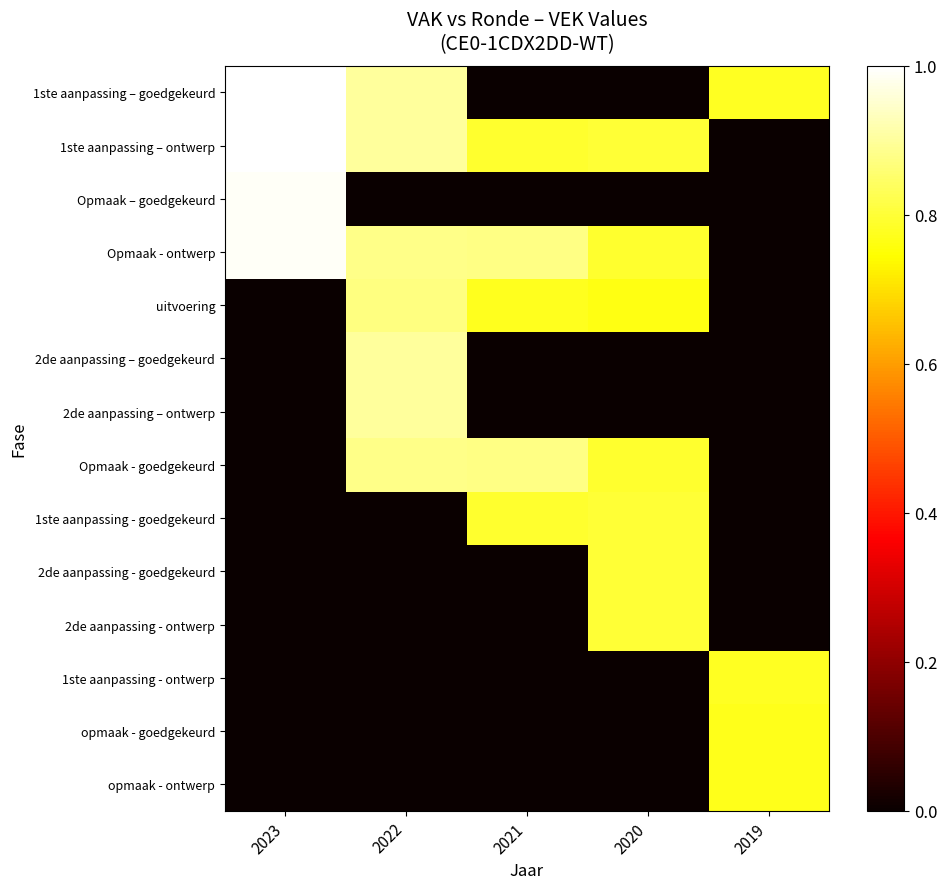

How many distinct data groups are displayed?

14